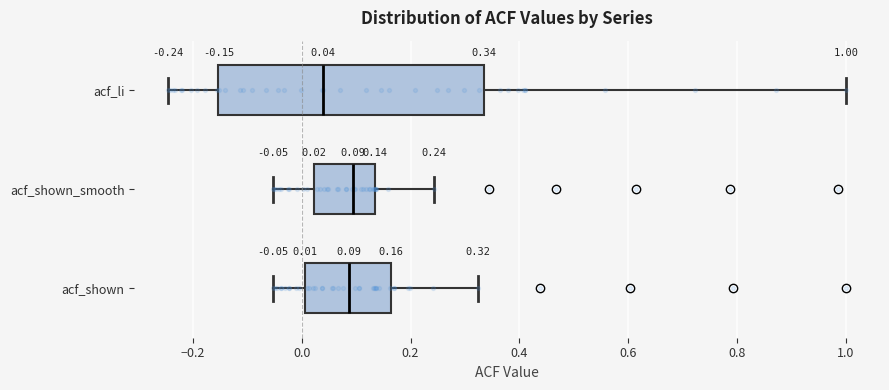

Comparing the boxes themselves (not the whiskers), which one is the widest?

acf_li